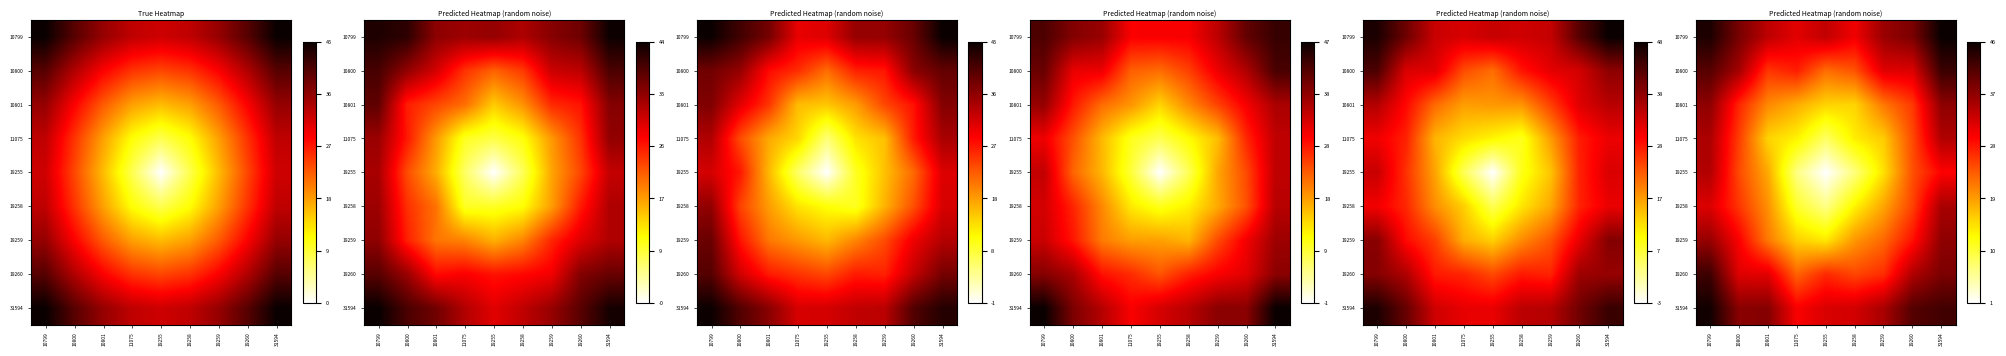

How many series are shown in this chart?

9